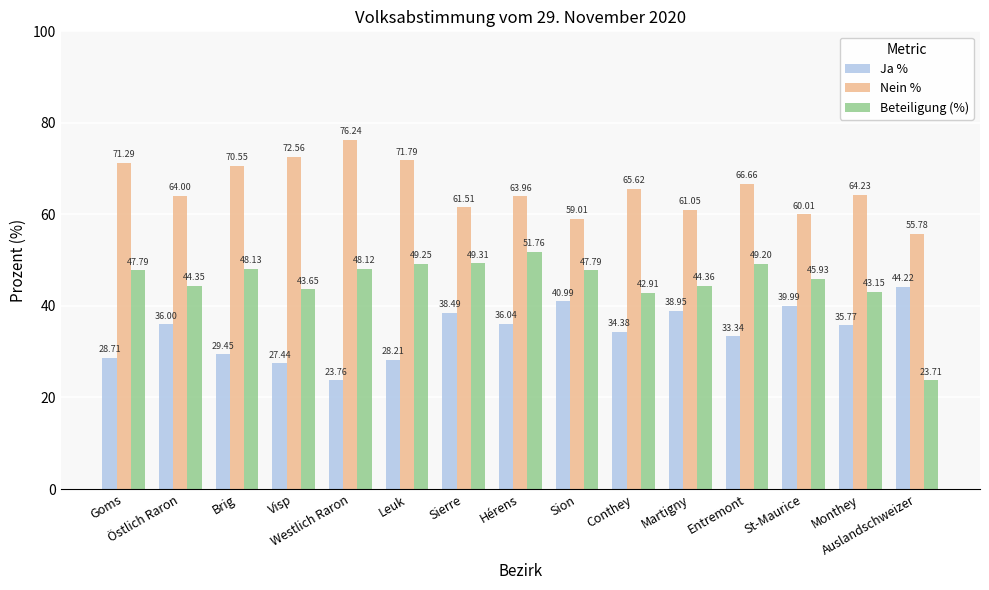

How many series are shown in this chart?

3